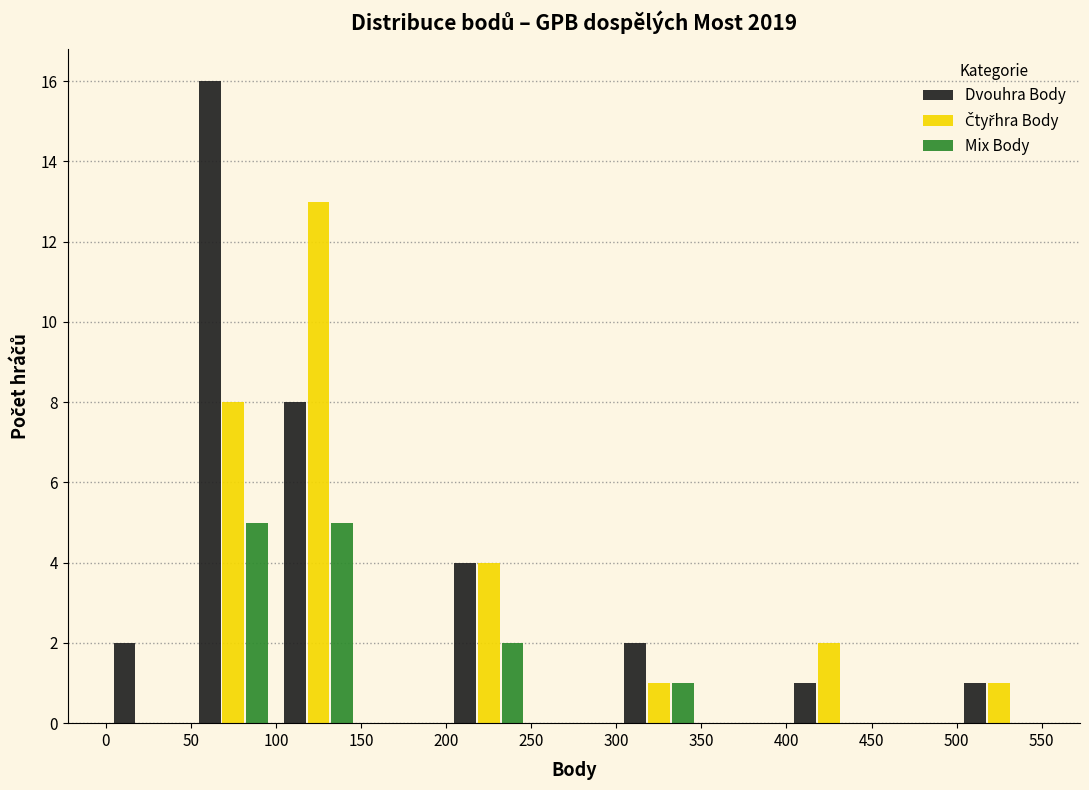

What is the height of the Dvouhra Body bar covering 100 to 150 on the x-axis? The values are not printed on the chart, so give them approximately, as read against the axis.

8